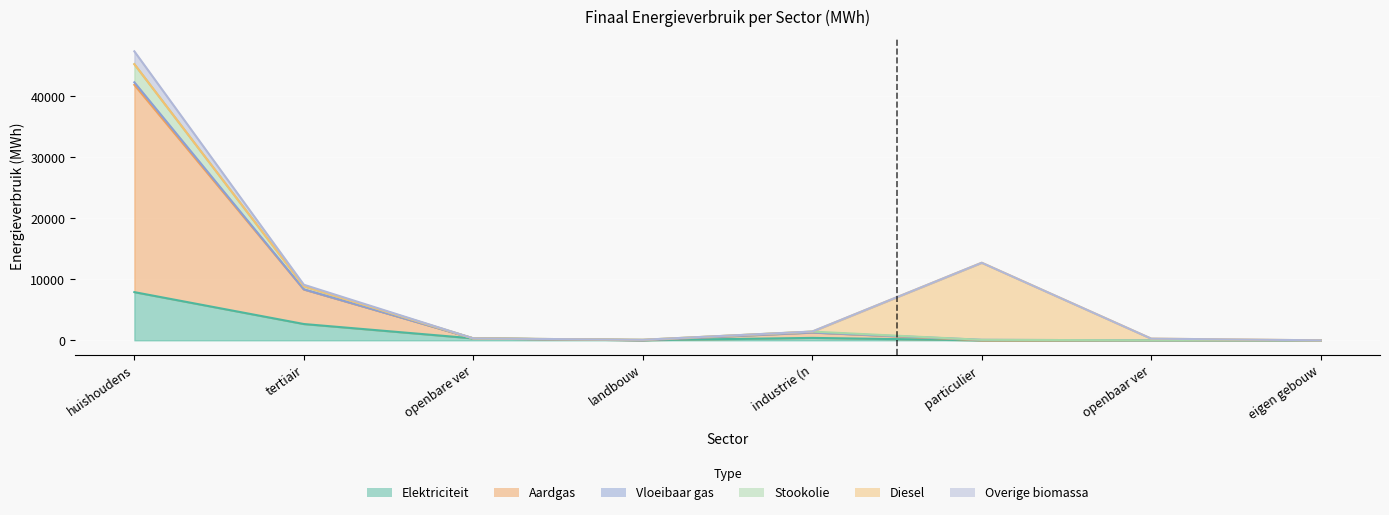

Where is the first local maximum for Stookolie?

industrie (n